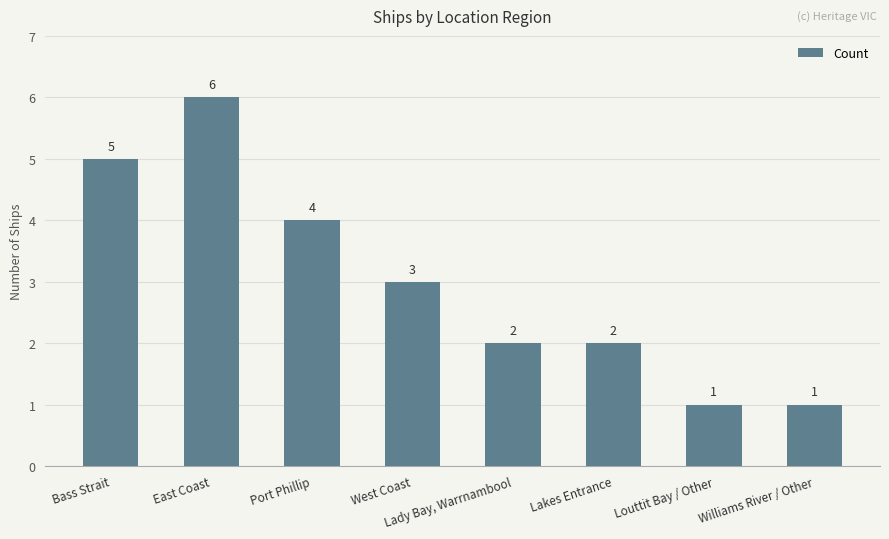

How many values are below 3?

4